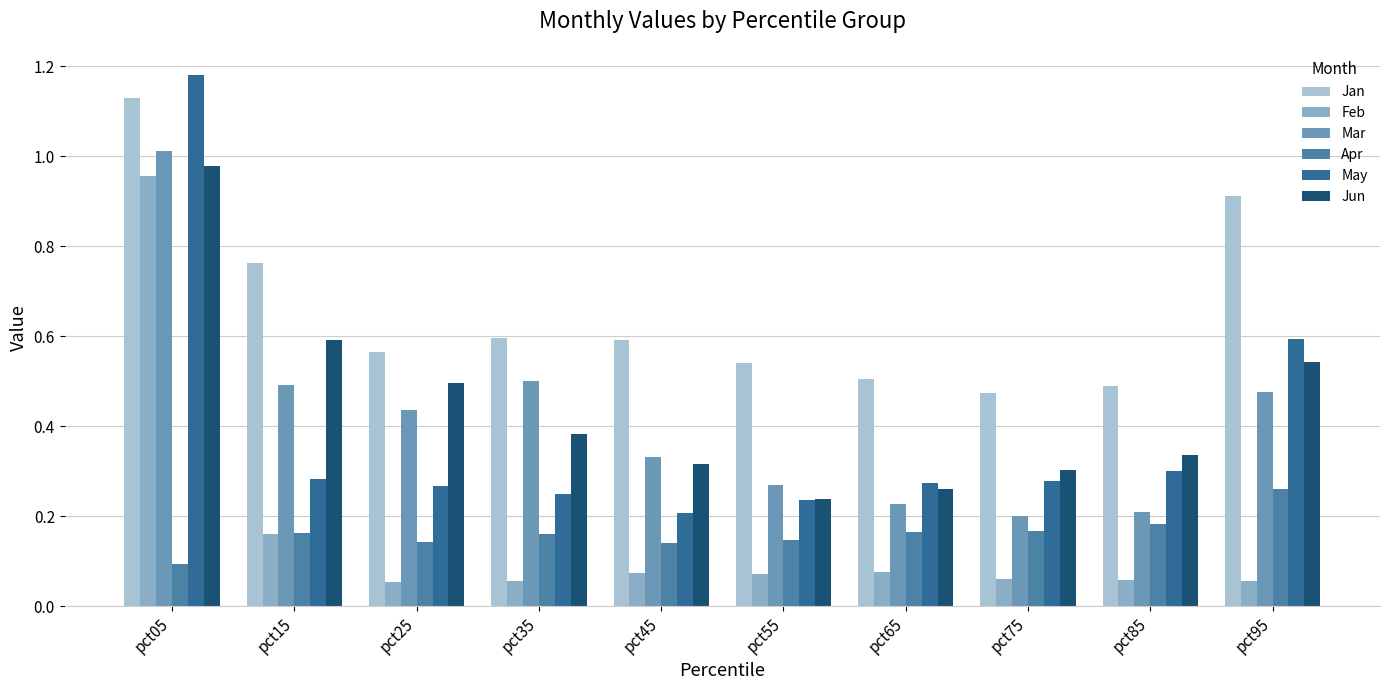

At which label is Apr closest to 0?

pct05